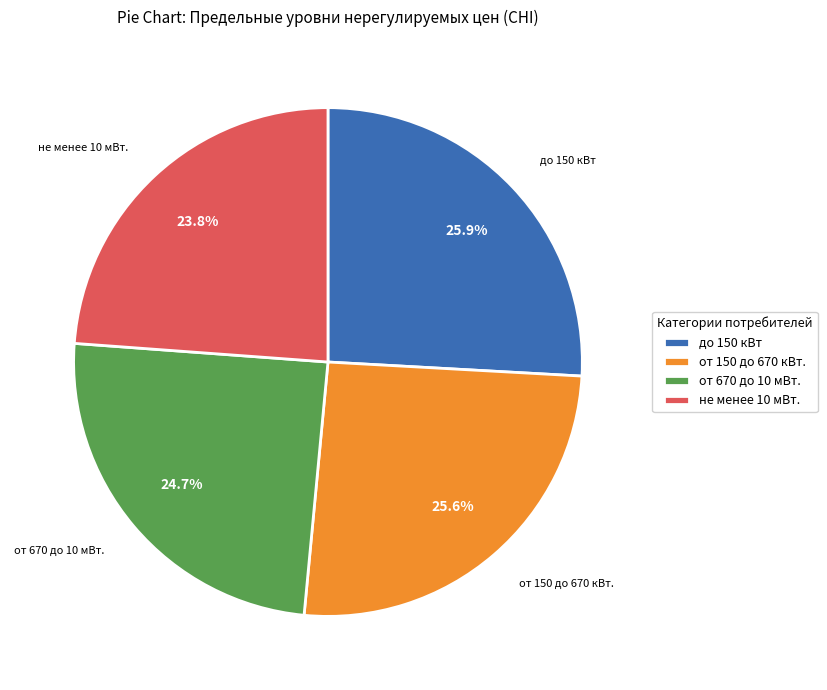

What is the smallest slice in the pie chart?

не менее 10 мВт.